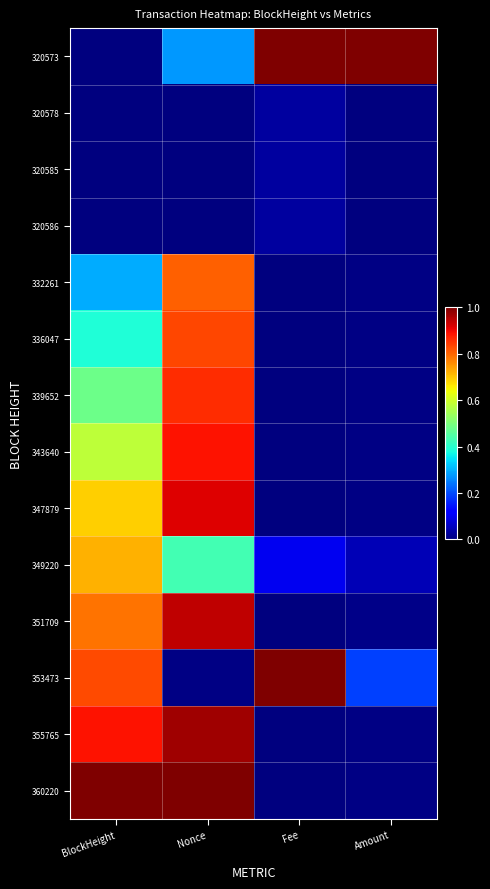

Which label corresponds to the largest value in the chart?

Fee